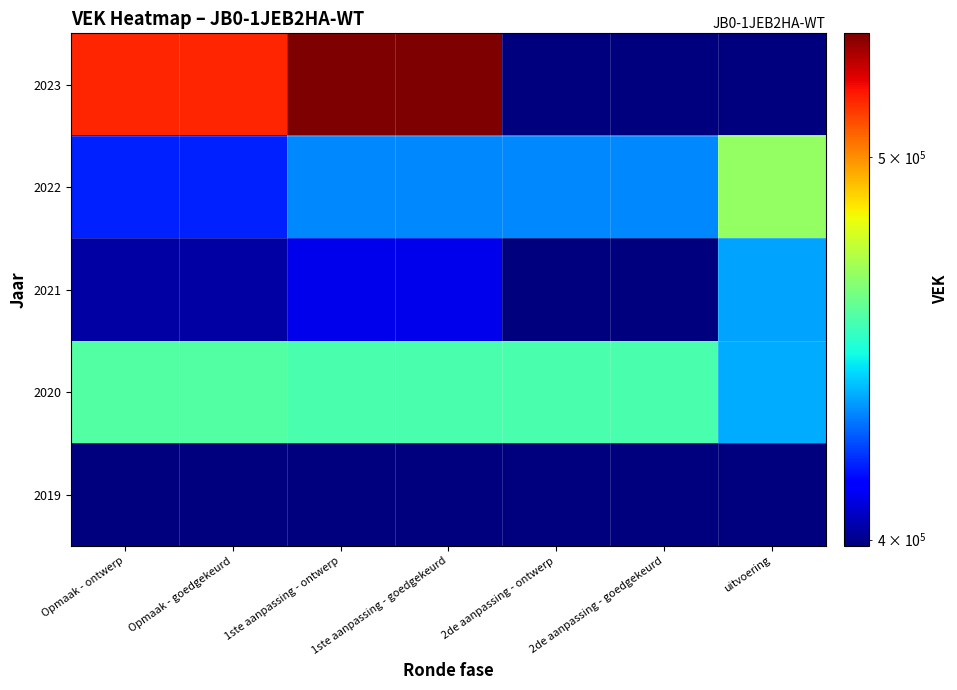

Which category has the highest value across all series?

1ste aanpassing - ontwerp